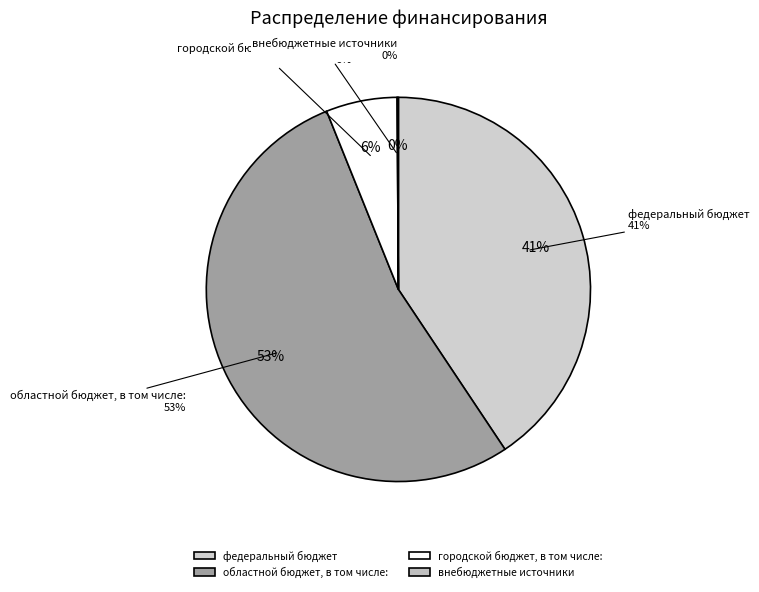

Which category accounts for the majority?

областной бюджет, в том числе: